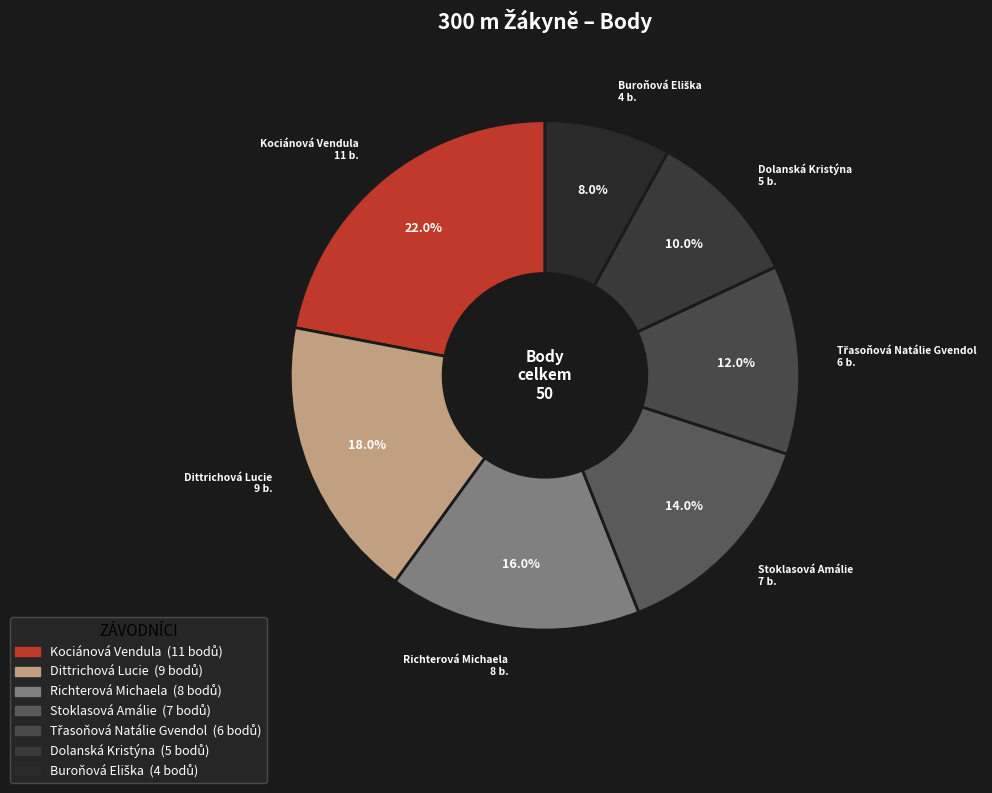

Does any single category account for the majority?

No